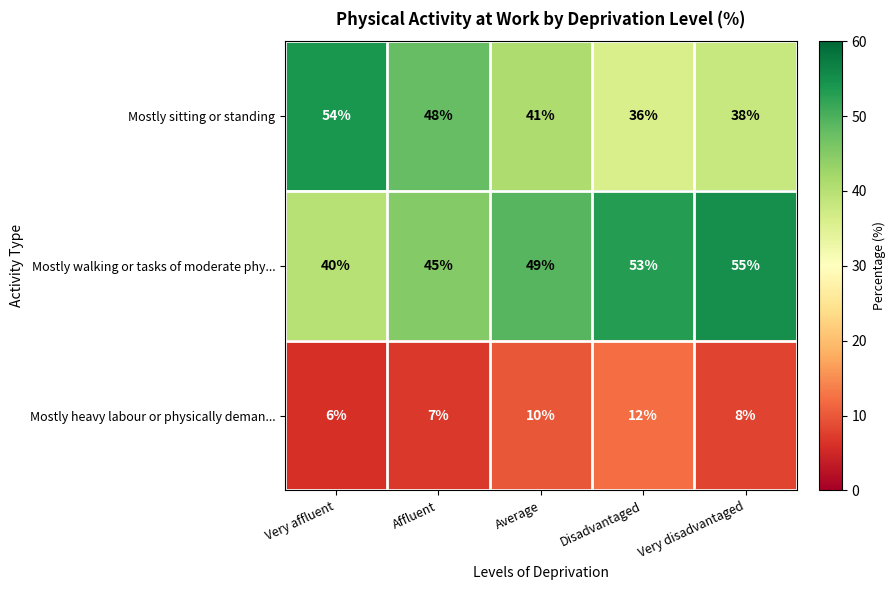

At how many categories does at least one series exceed 9?

5